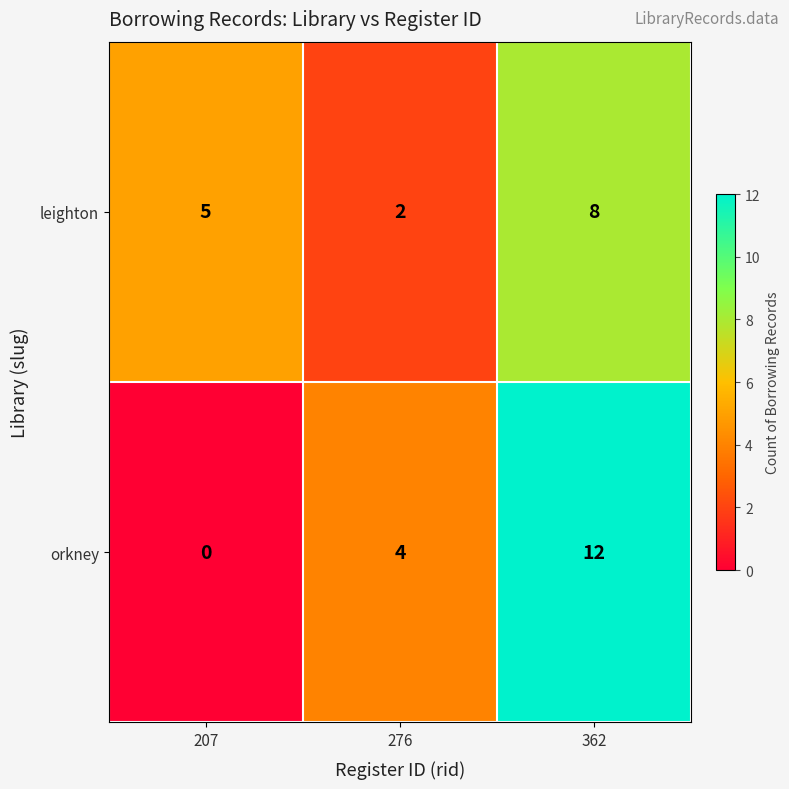

What is the average value of the orkney series?

5